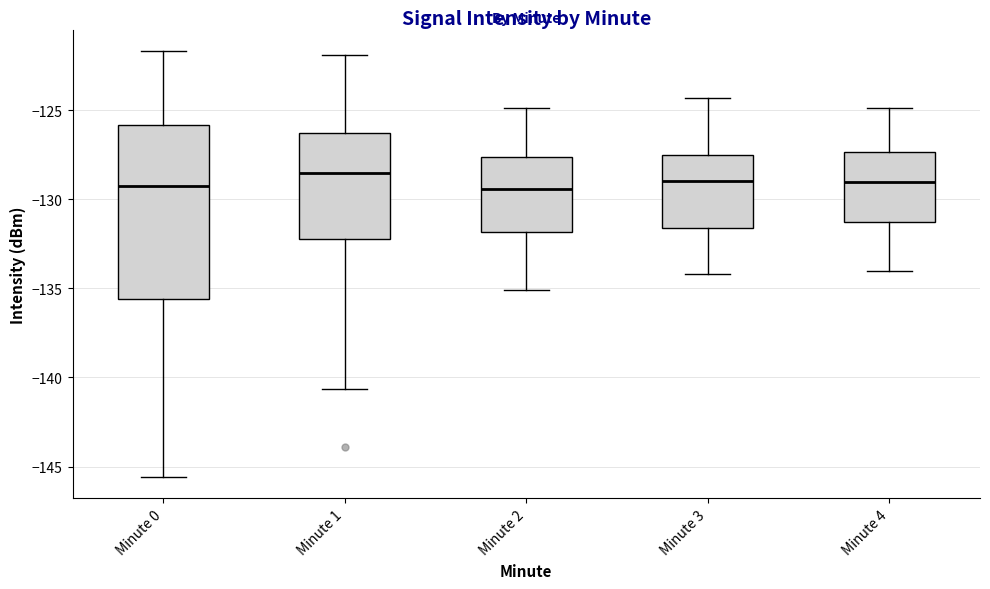

Reading left to right, transcribe this box plot: for each box, give where its median line is, the range the box spans, and where its two whiskers end, as read against the y-axis. The values are not printed on the chart, so give them approximately, as read against the axis.

Minute 0: median -129.5, box -135.5 to -126.0, whiskers -145.5 to -121.5
Minute 1: median -128.5, box -132.0 to -126.5, whiskers -140.5 to -122.0
Minute 2: median -129.5, box -132.0 to -127.5, whiskers -135.0 to -125.0
Minute 3: median -129.0, box -131.5 to -127.5, whiskers -134.0 to -124.5
Minute 4: median -129.0, box -131.5 to -127.5, whiskers -134.0 to -125.0